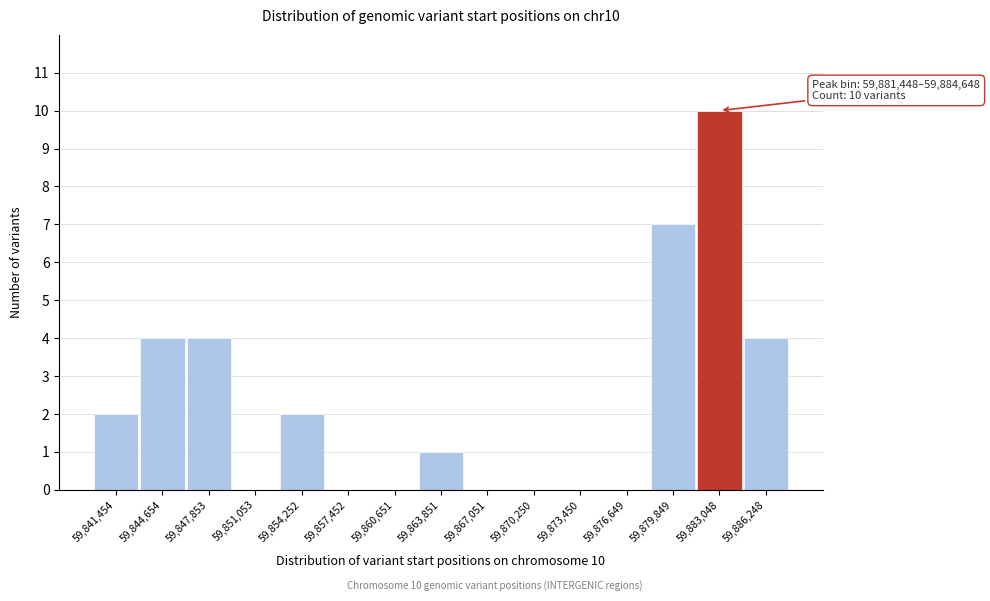

Which range on the x-axis has the tallest bar?

59881500 to 59884500